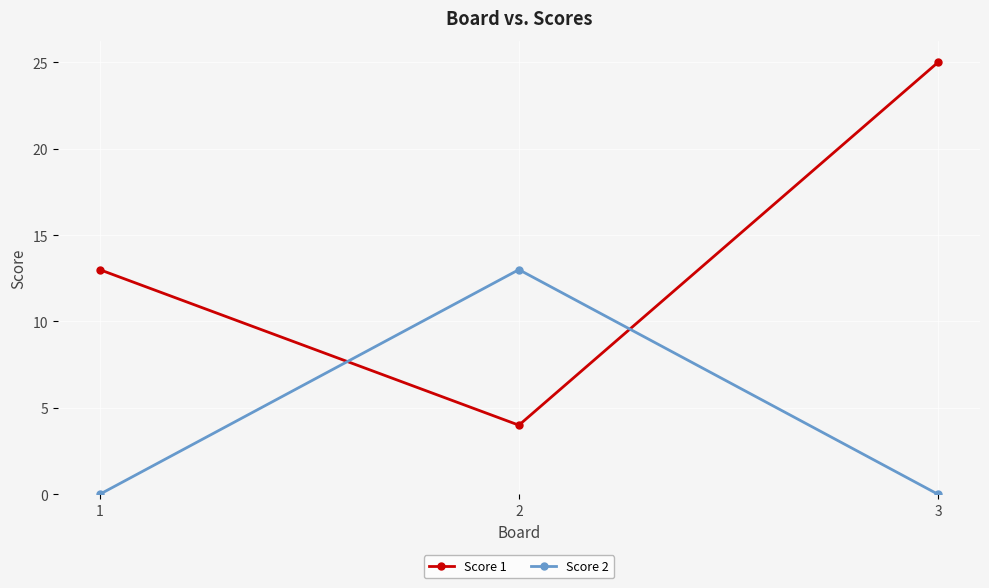

Does the chart display data point markers on the line(s)?

Yes